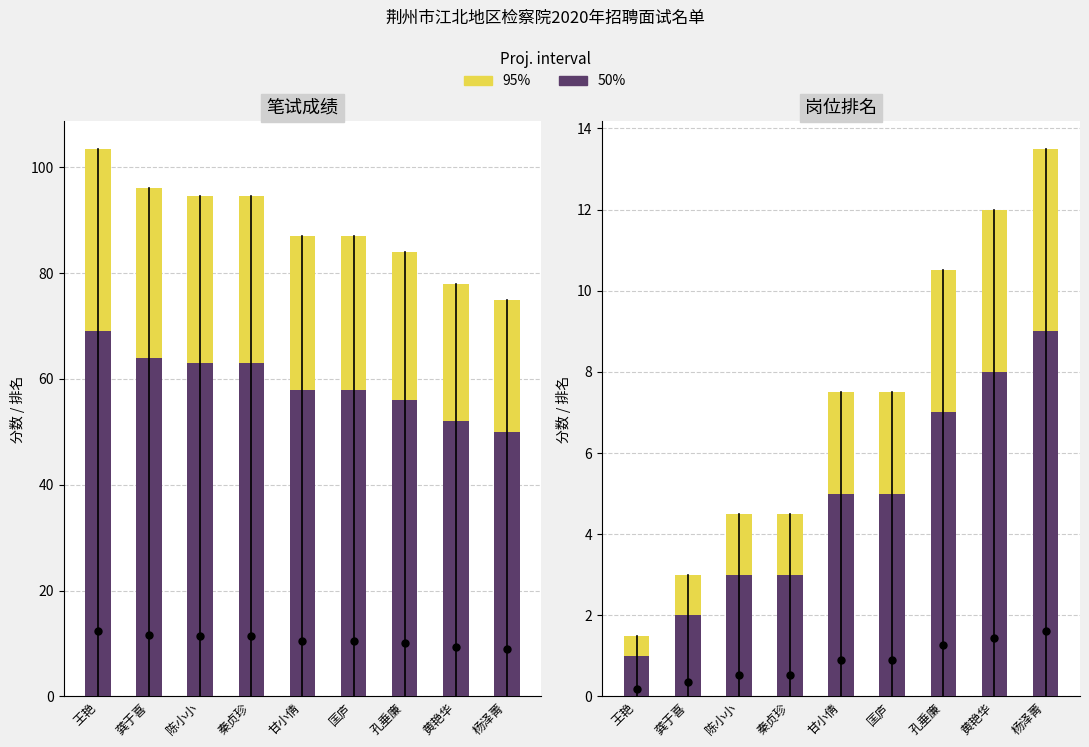

What is the maximum value for 50%?

9.0